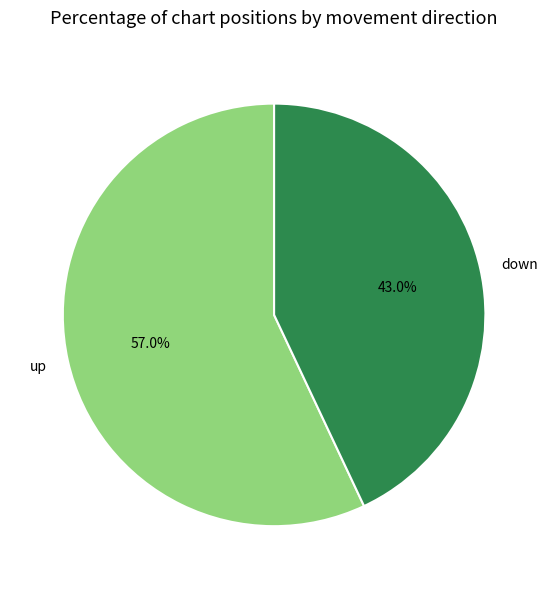

To the nearest percent, what is the average slice percentage?

50%